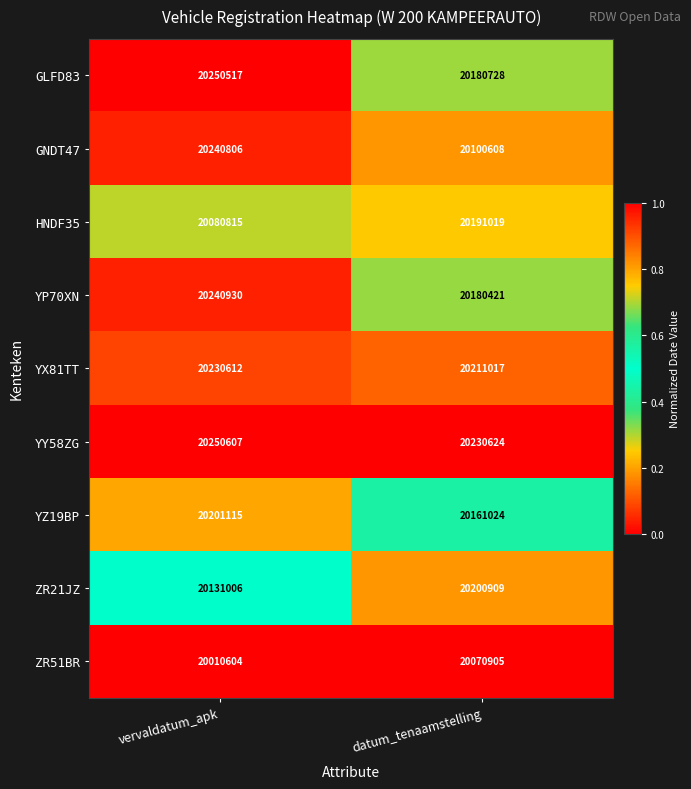

Which series changed the most between vervaldatum_apk and datum_tenaamstelling?

GNDT47